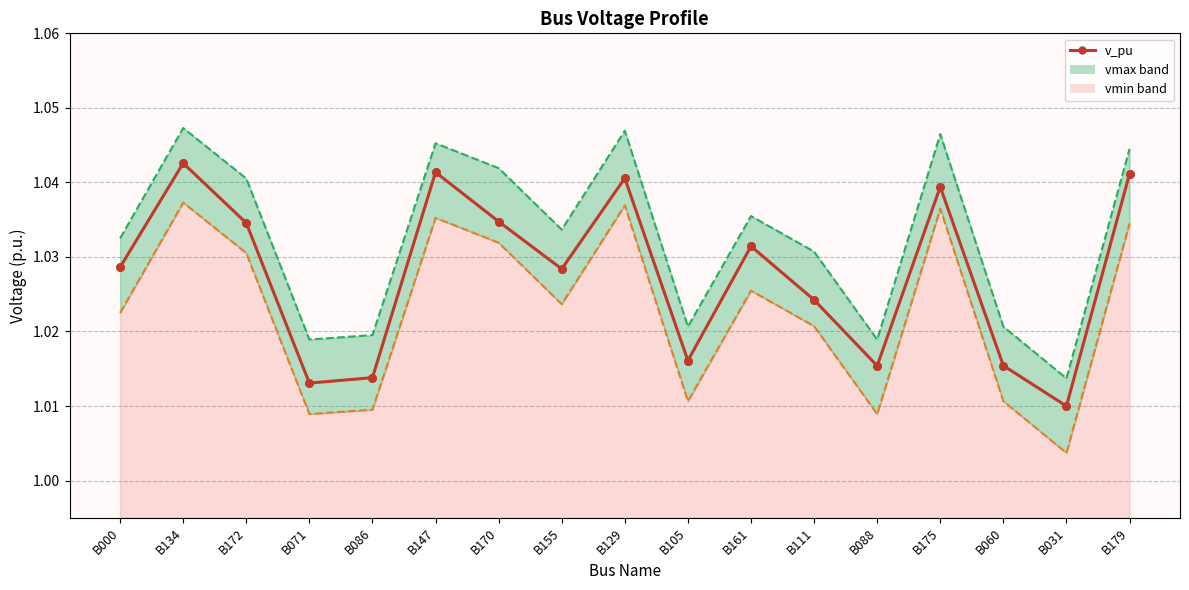

Between B161 and B000, which is larger?

B161